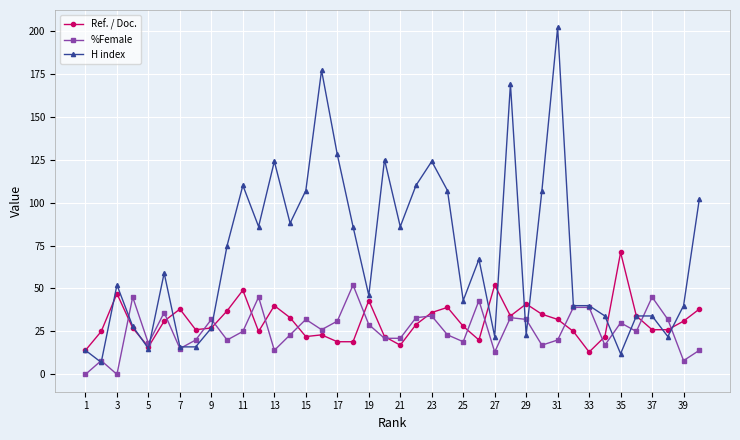

Which series has the largest total across all categories?

H index